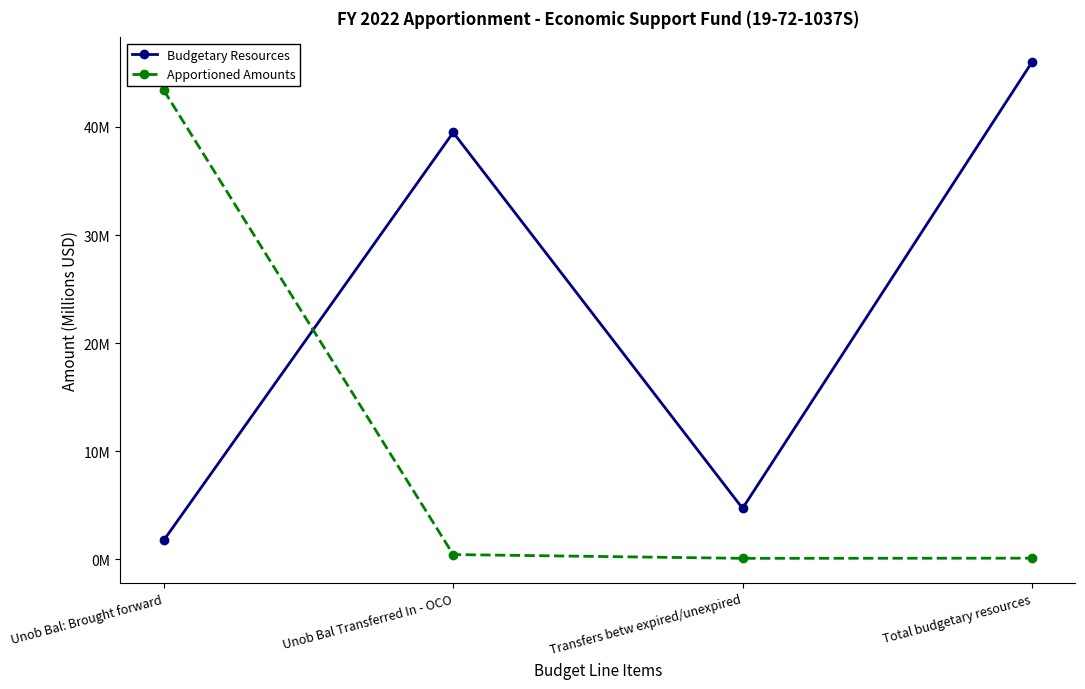

How many interior local valleys does the Apportioned Amounts series have?

1